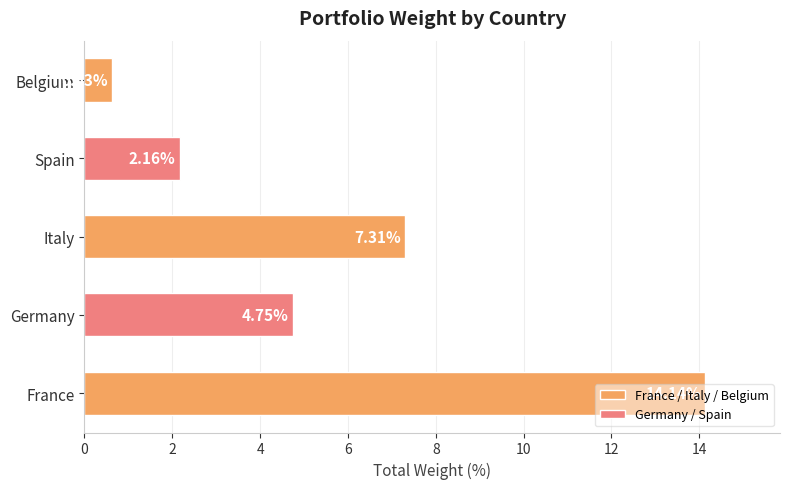

At which label is the value closest to 7?

Italy